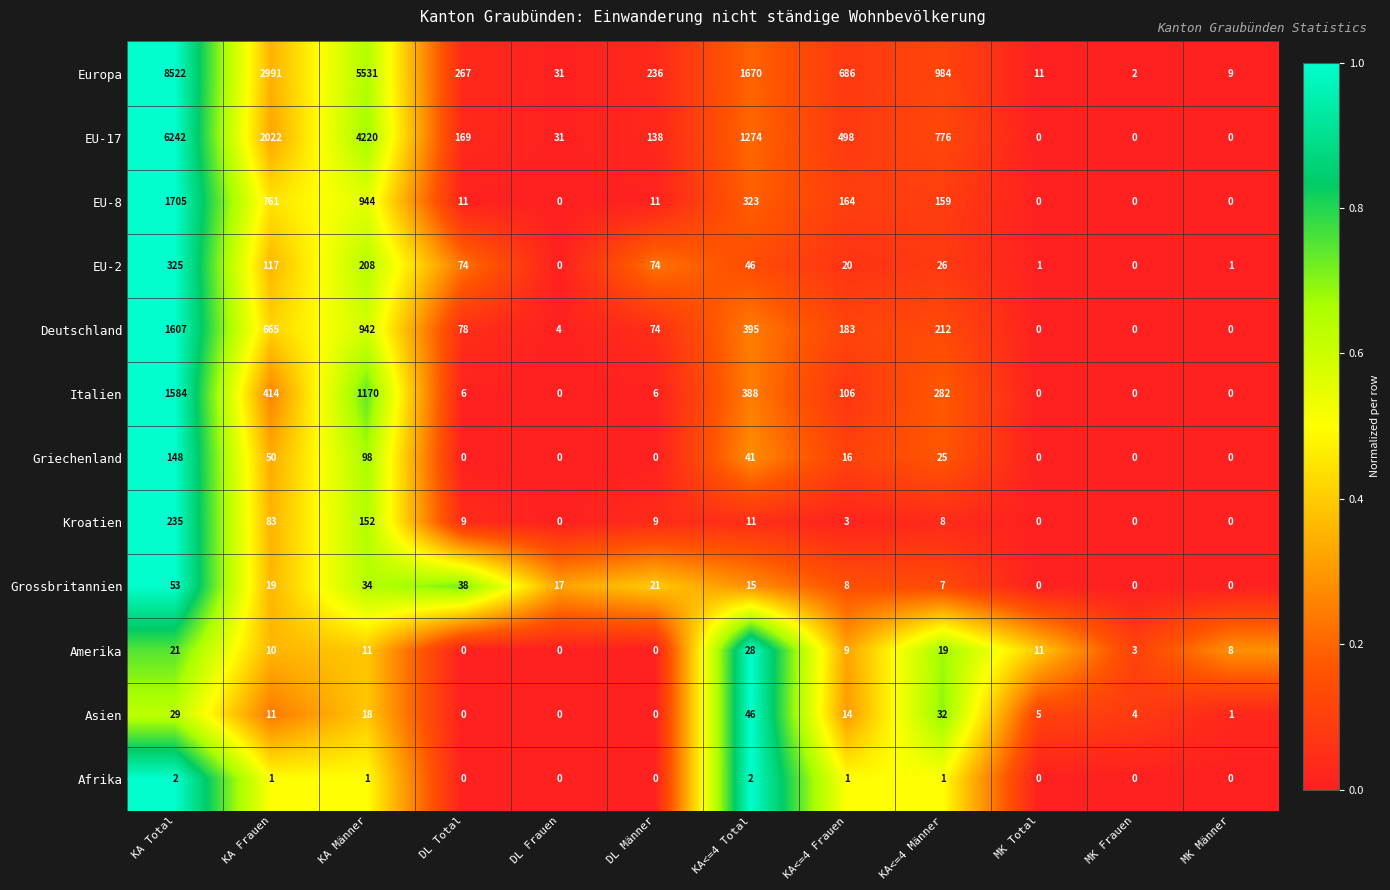

What is the difference between the Griechenland values at DL Frauen and KA Frauen?

50